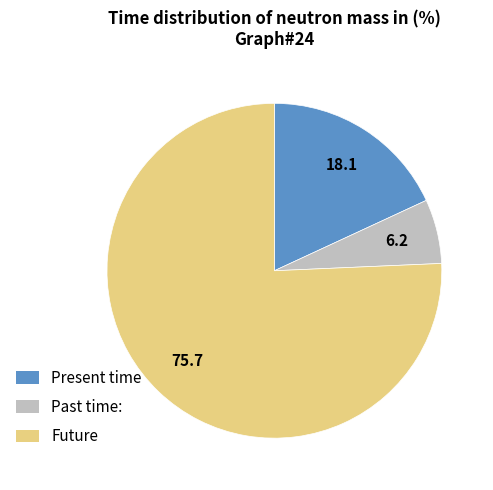

Is it true that Future is 76% of the pie?

True